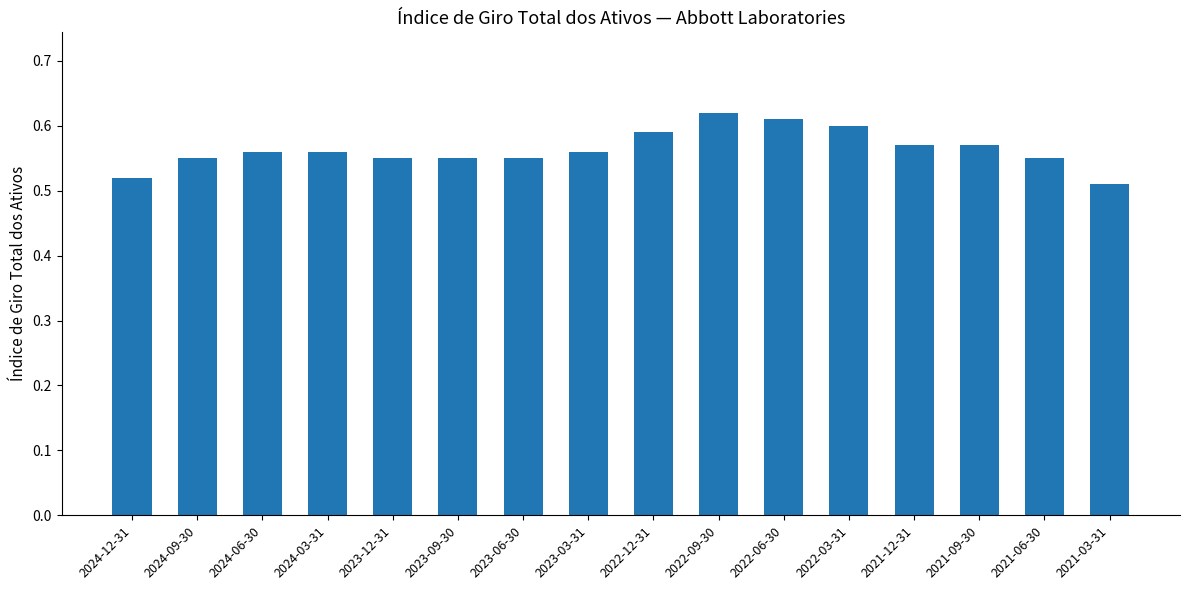

The value at 2021-09-30 is 0.6. True or false?

True